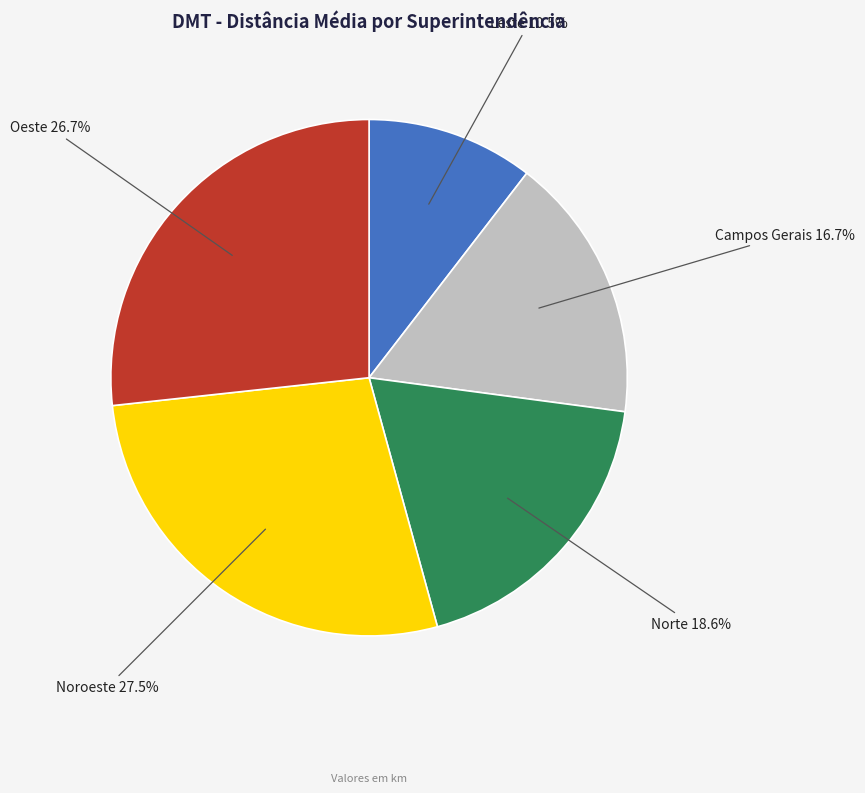

Does any single category account for the majority?

No